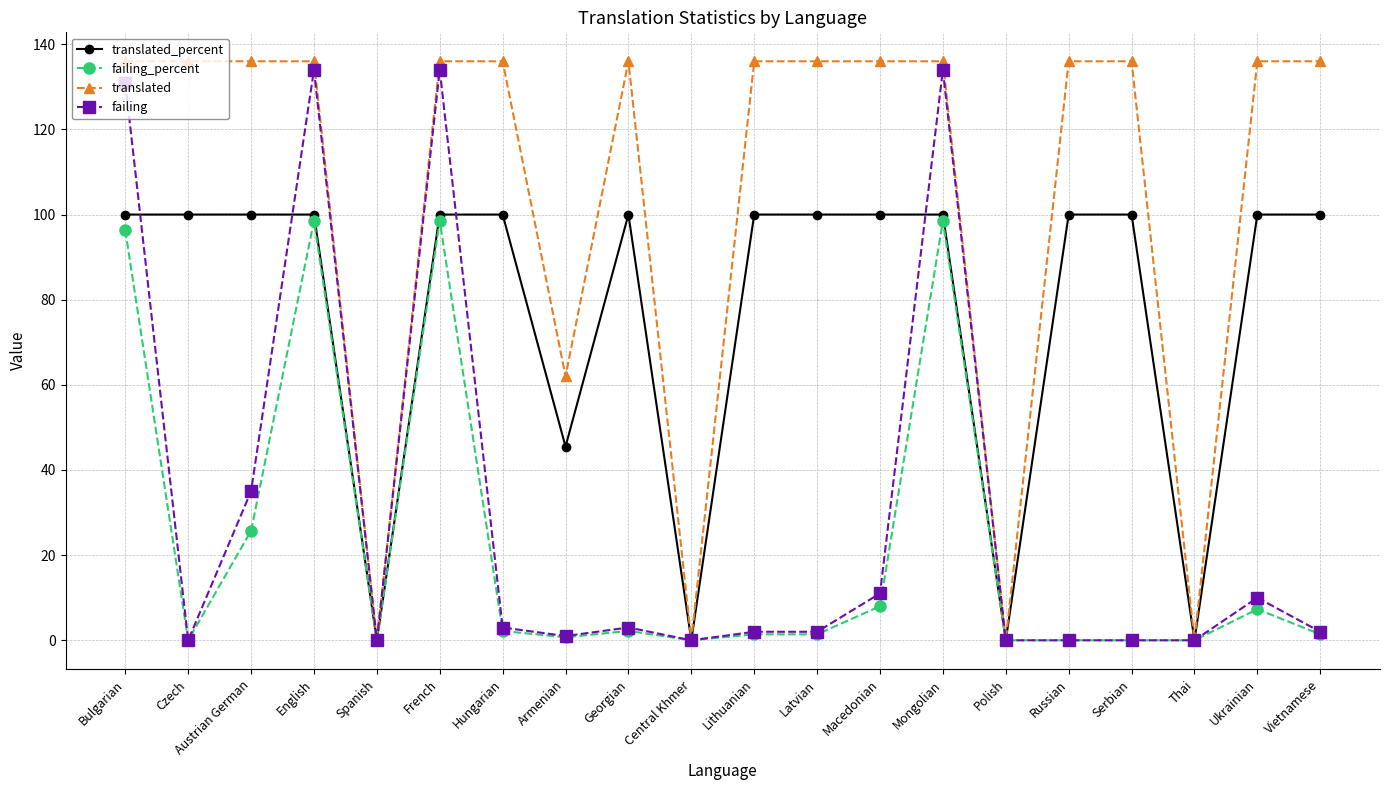

Is this an area chart (filled region under the line)?

No